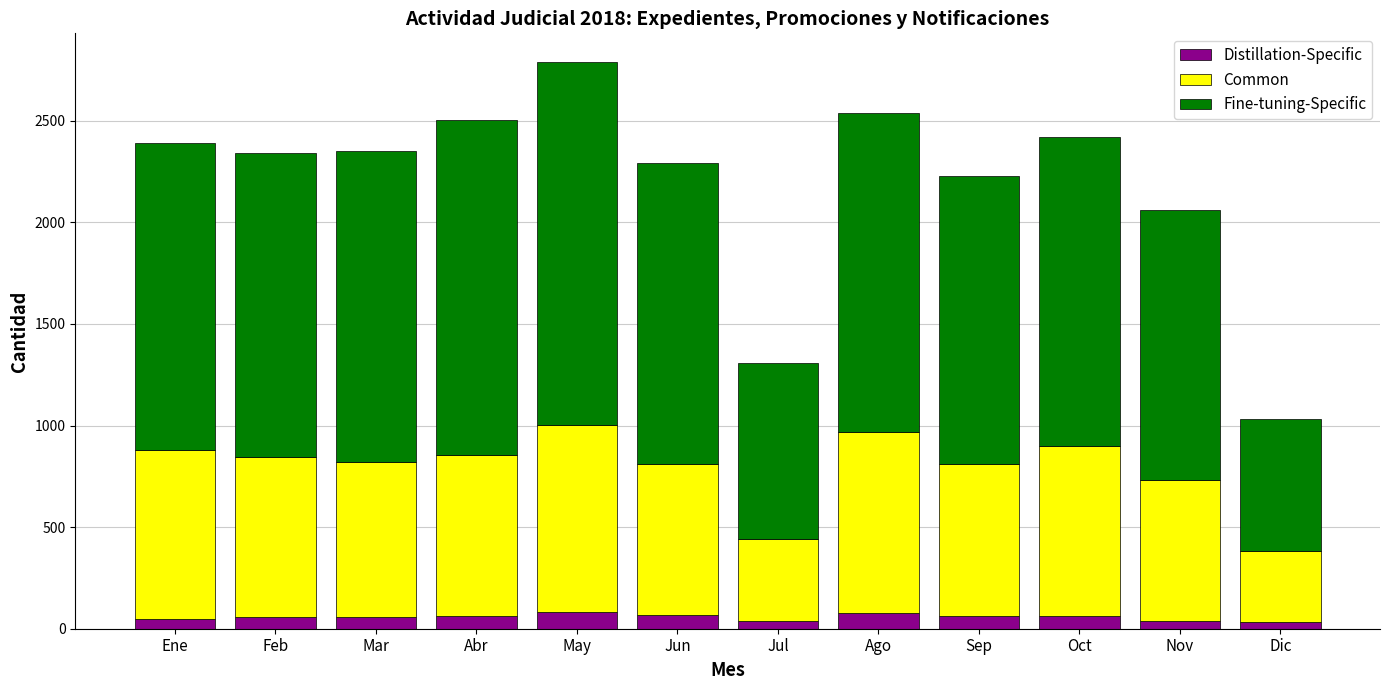

The Distillation-Specific series shows 61 at Abr. True or false?

True